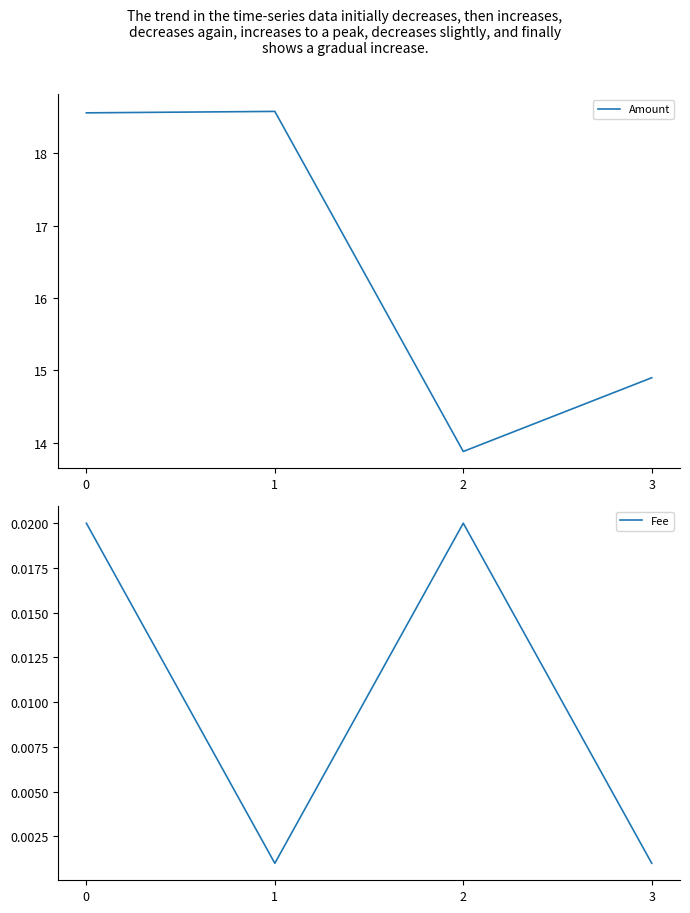

At how many categories does at least one series exceed 1?

4